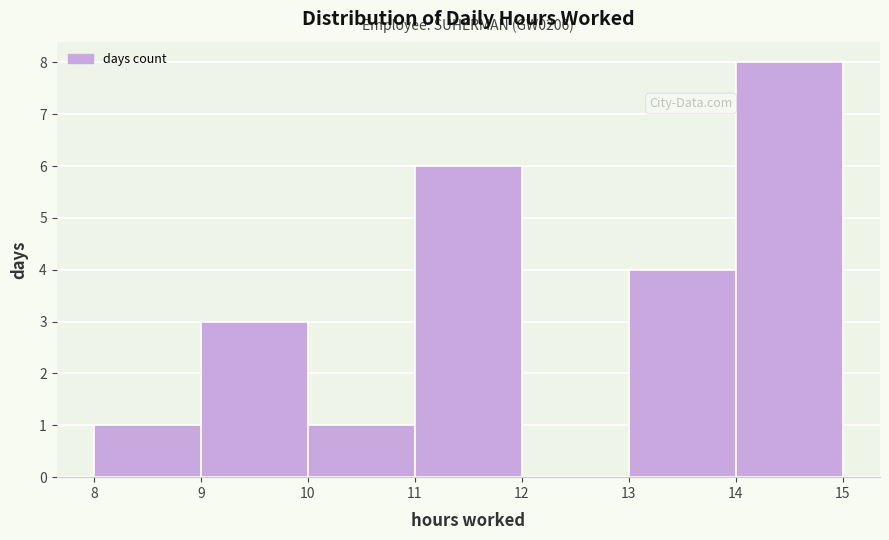

Over which range of the x-axis is the bar tallest?

14 to 15